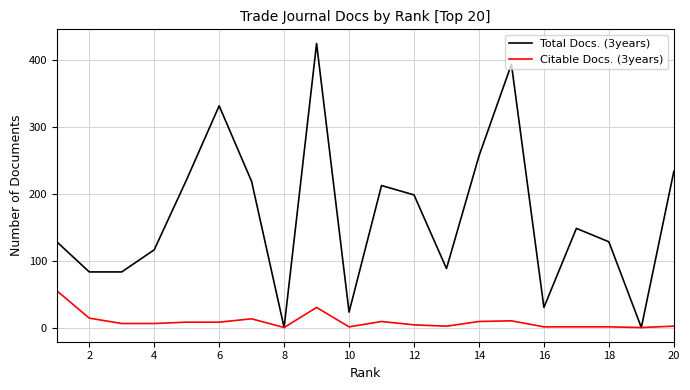

Which series has the largest total across all categories?

Total Docs. (3years)